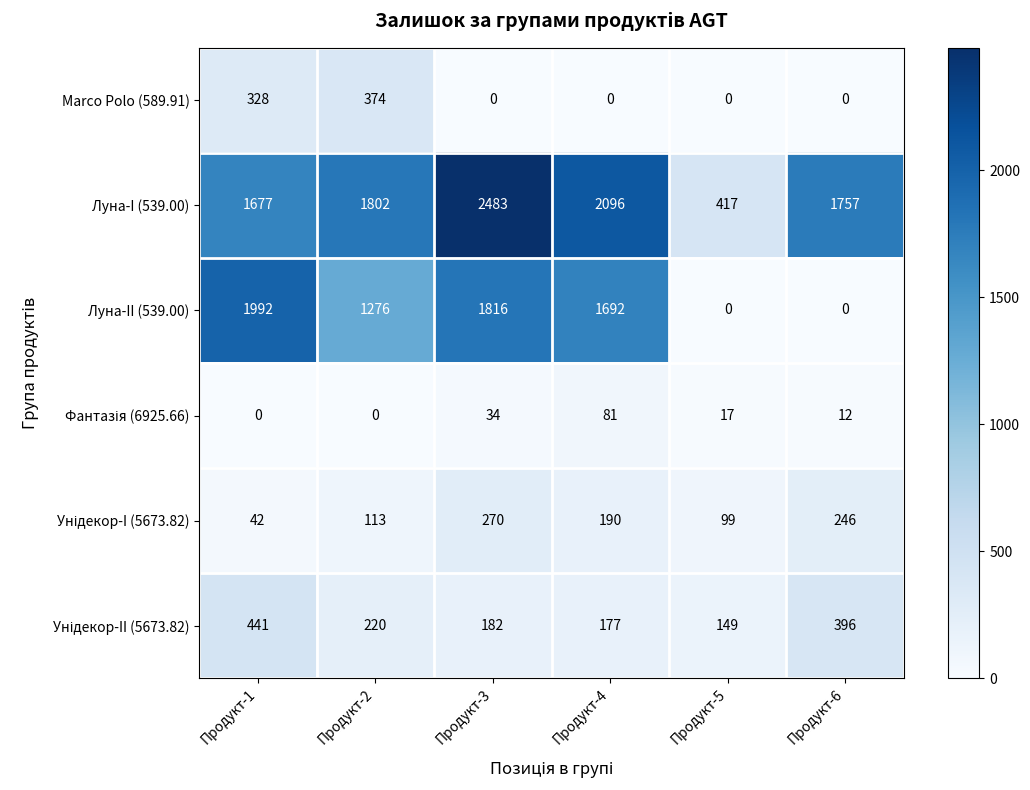

Which series has the largest total across all categories?

Луна-I (539.00)